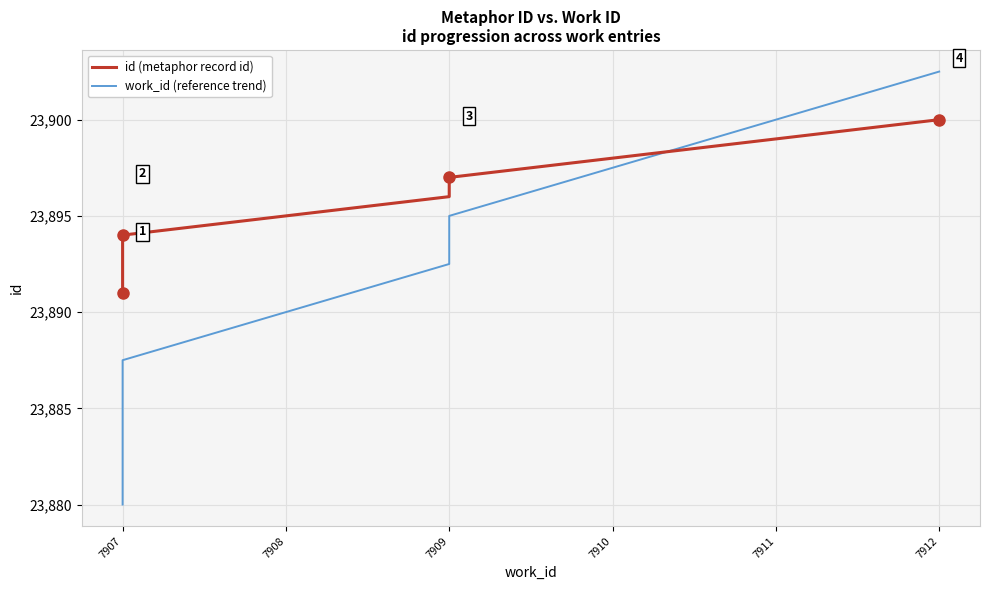

Is it true that id (metaphor record id) equals 36901.8 at 7910?

False